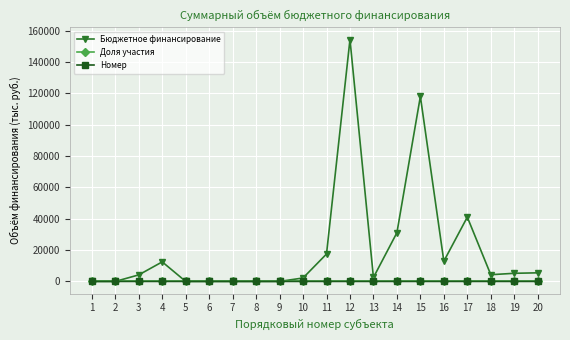

The value of Номер at 8 is 8.0. True or false?

True